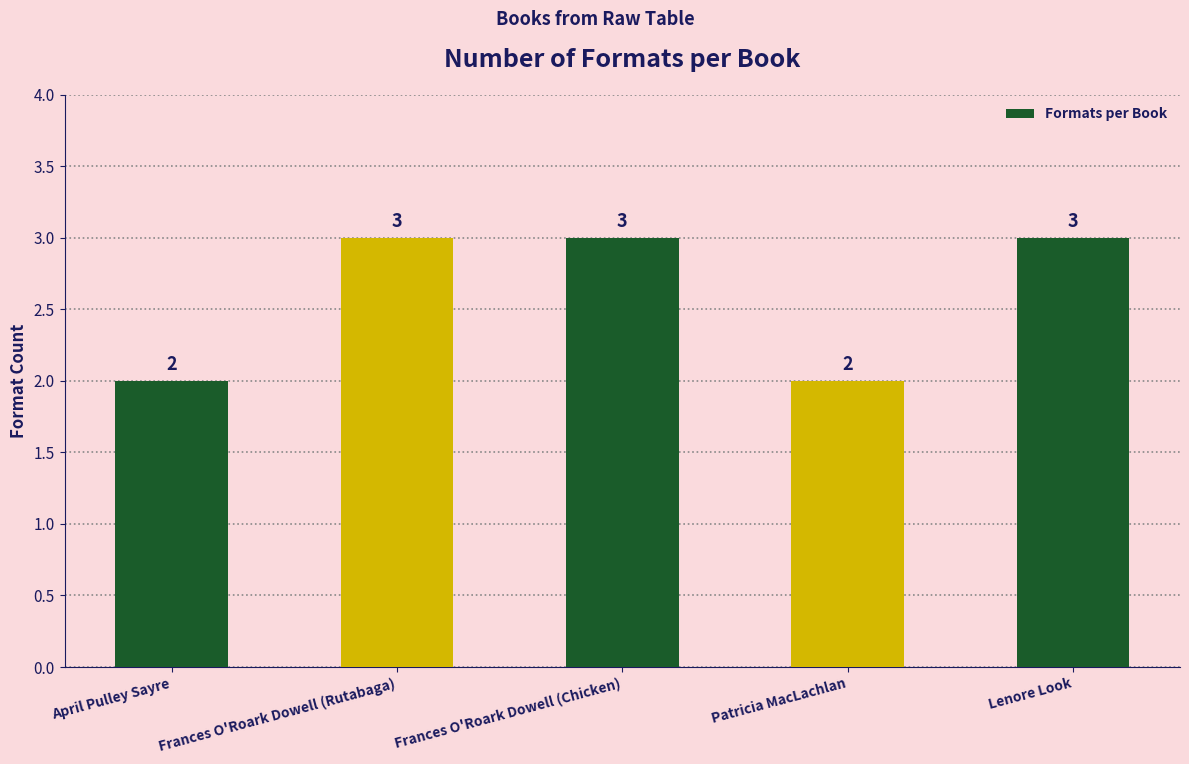

What is the difference between the maximum and minimum values?

1